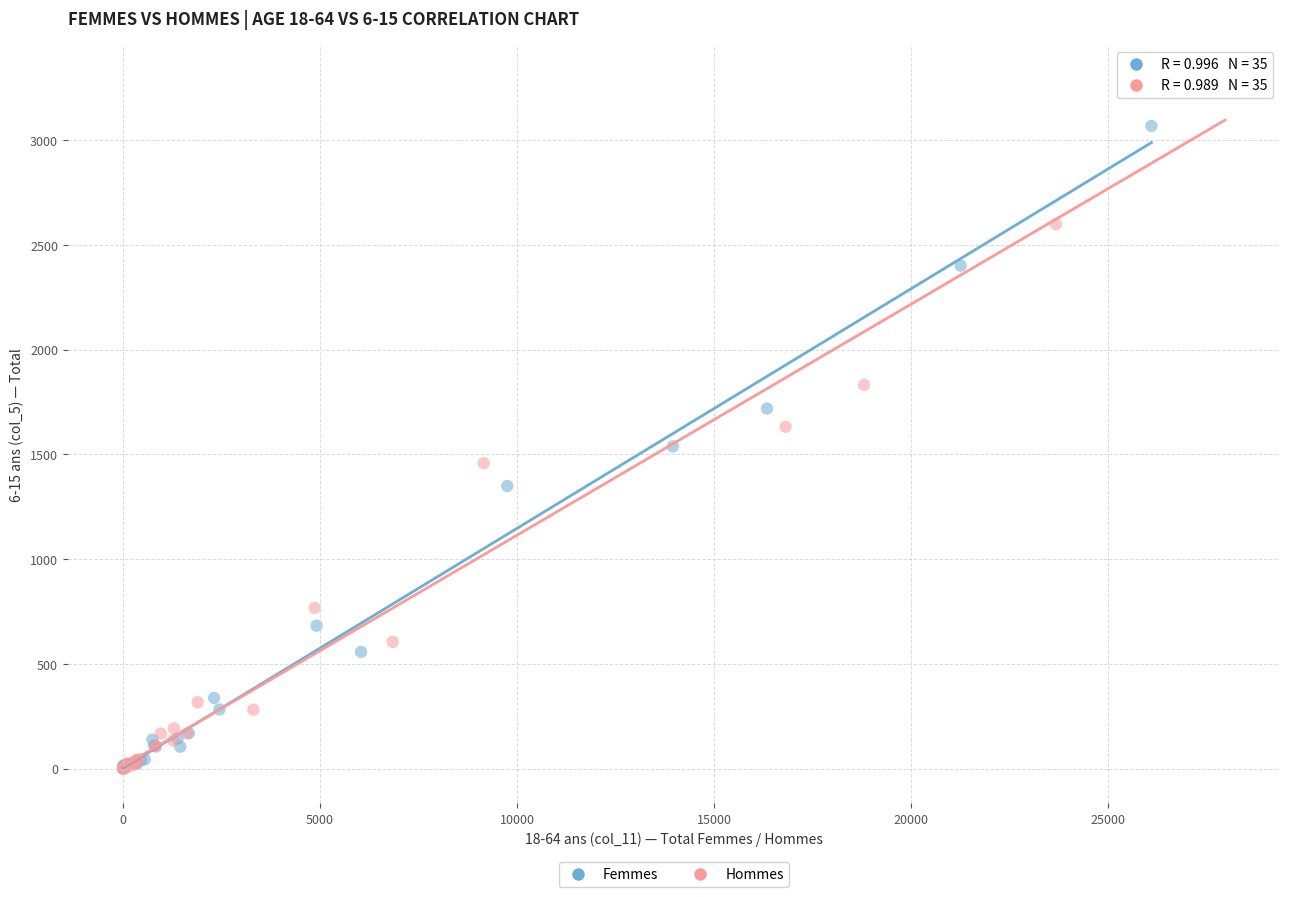

Which series contains the highest Y value?

Hommes